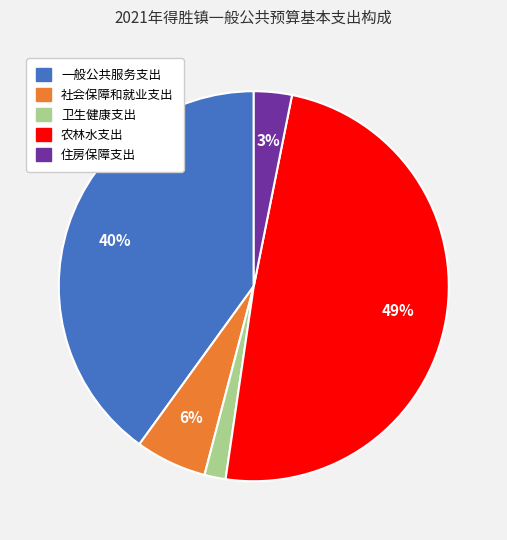

How many slices are in this pie chart?

5